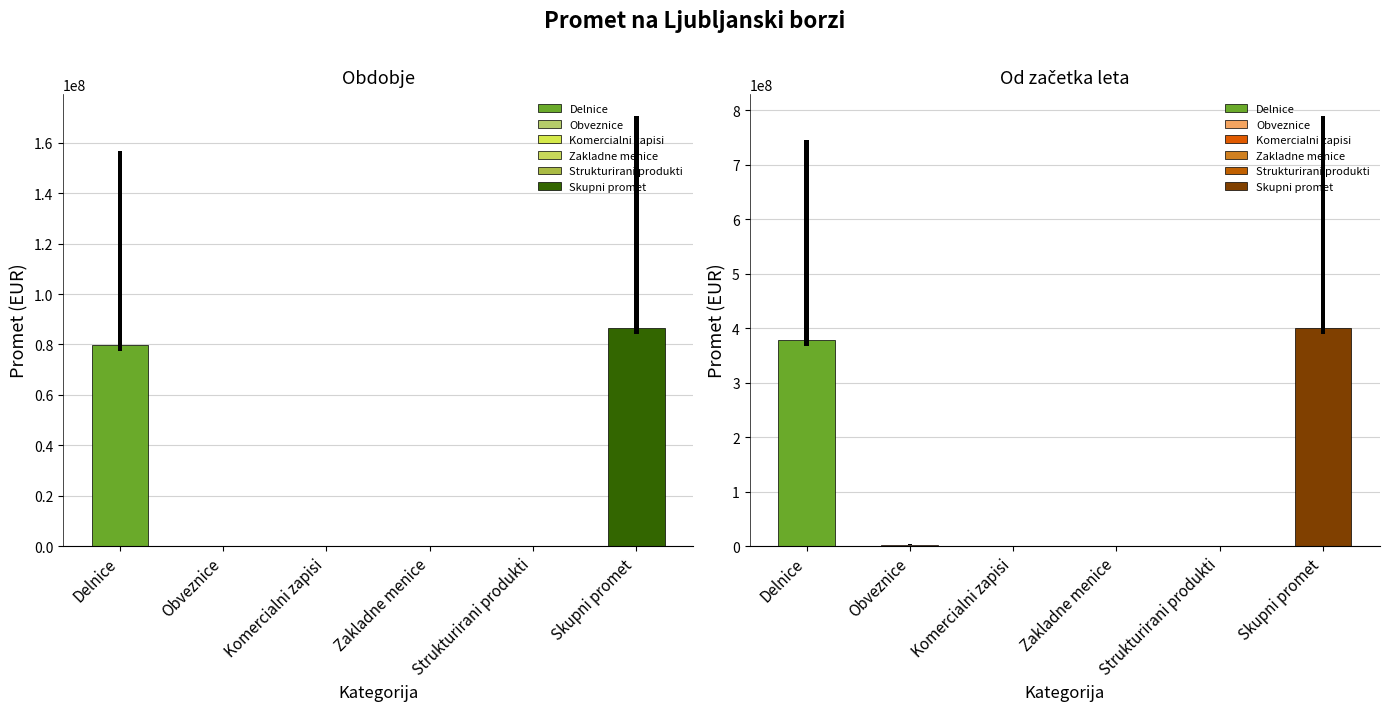

Reading left to right, transcribe all the data shown in this chart.

Obdobje: Delnice=79623822.0	Obveznice=16063.9	Komercialni zapisi=0.0	Zakladne menice=0.0	Strukturirani produkti=0.0	Skupni promet=86714970.8
Od začetka leta: Delnice=378423218.4	Obveznice=1849799.8	Komercialni zapisi=0.0	Zakladne menice=0.0	Strukturirani produkti=0.0	Skupni promet=400941645.4